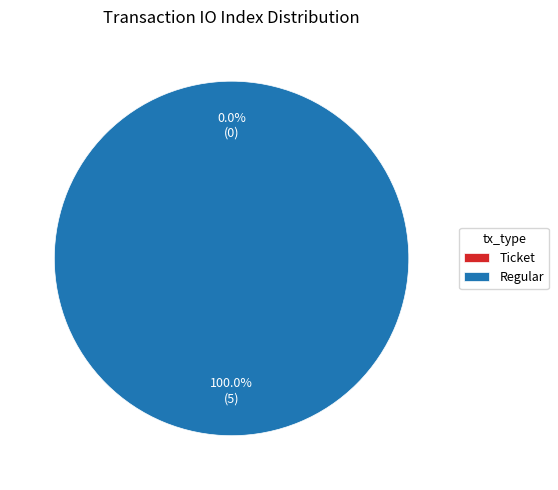

Which slice is the smallest?

Ticket